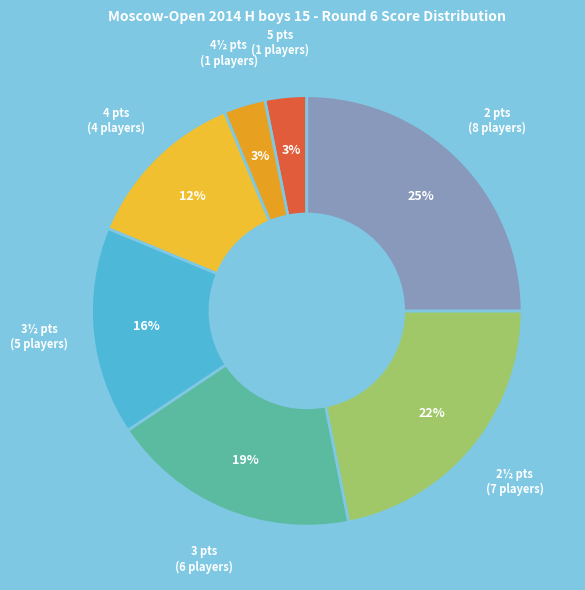

Is it true that 2½ is 22% of the pie?

True